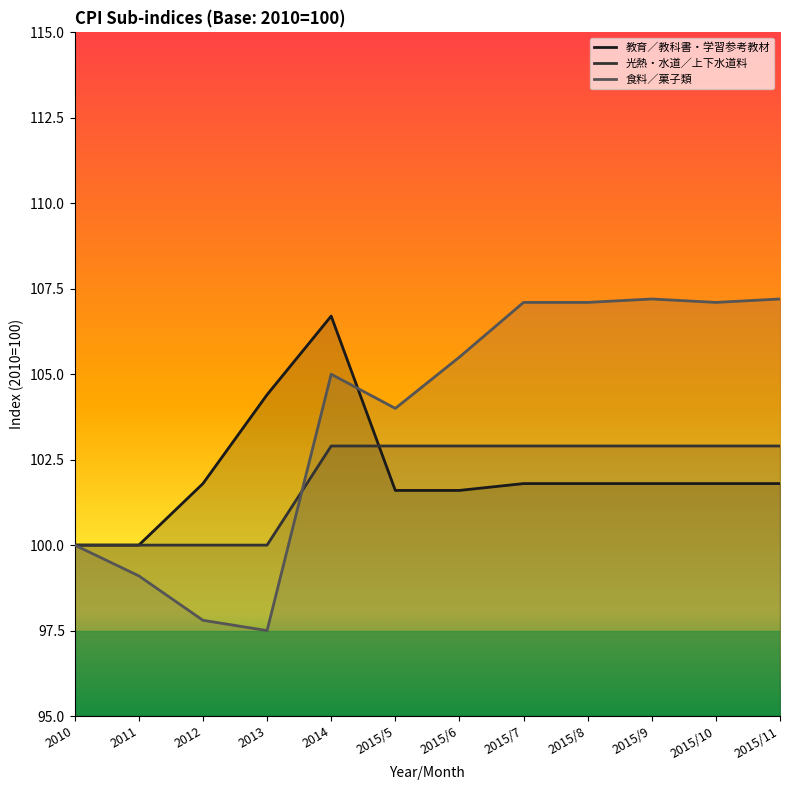

True or false: 光熱・水道／上下水道料 and 食料／菓子類 intersect in this chart.

True